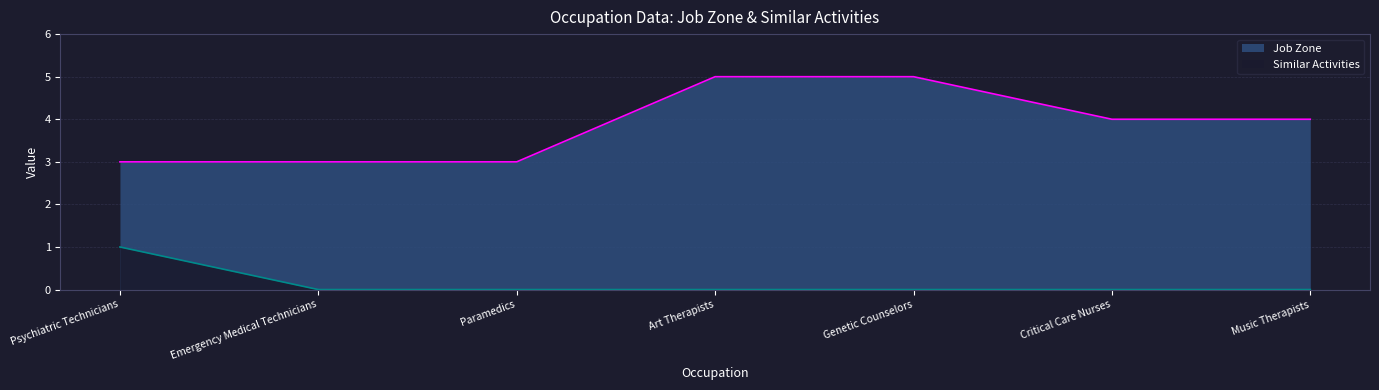

What is the label of the 1st point from the right?

Music Therapists